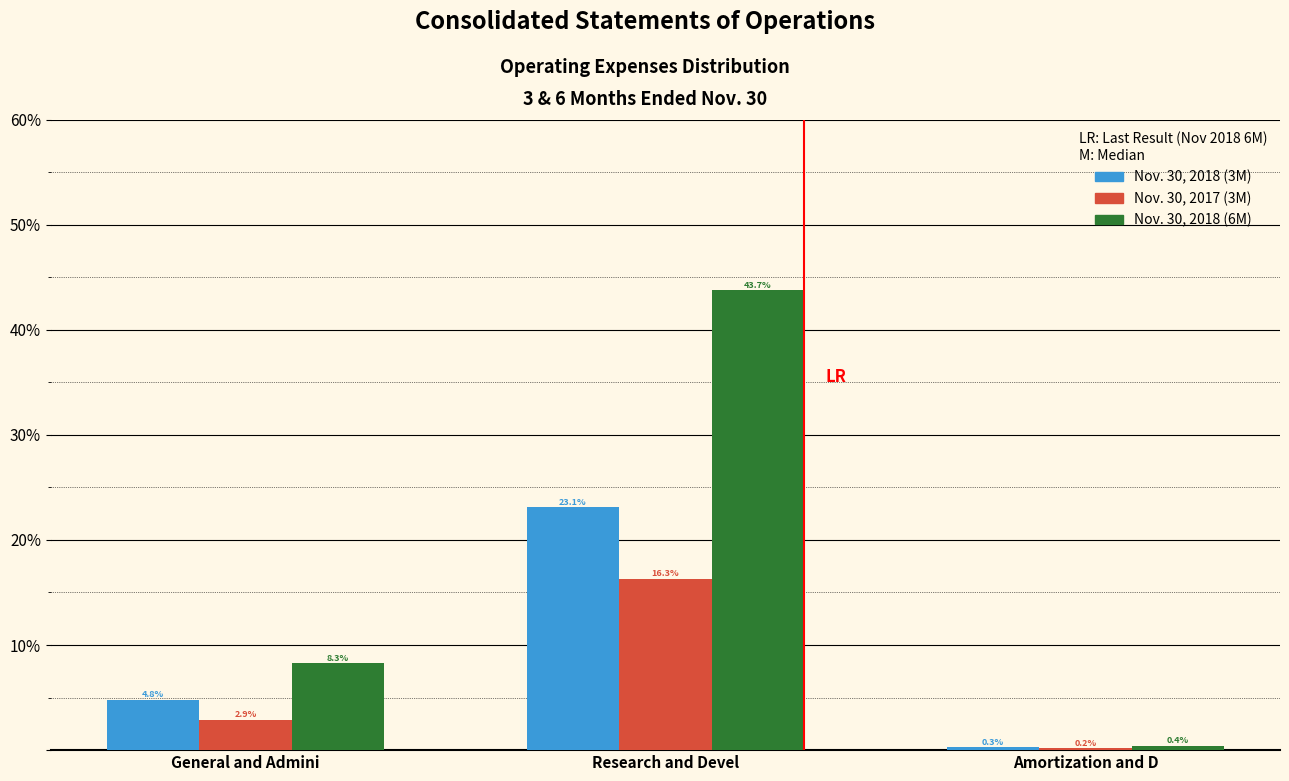

Reading right to left, transcribe all the data shown in this chart.

Nov. 30, 2018 (3M): Amortization and D=0.3	Research and Devel=23.1	General and Admini=4.8
Nov. 30, 2017 (3M): Amortization and D=0.2	Research and Devel=16.3	General and Admini=2.9
Nov. 30, 2018 (6M): Amortization and D=0.4	Research and Devel=43.7	General and Admini=8.3